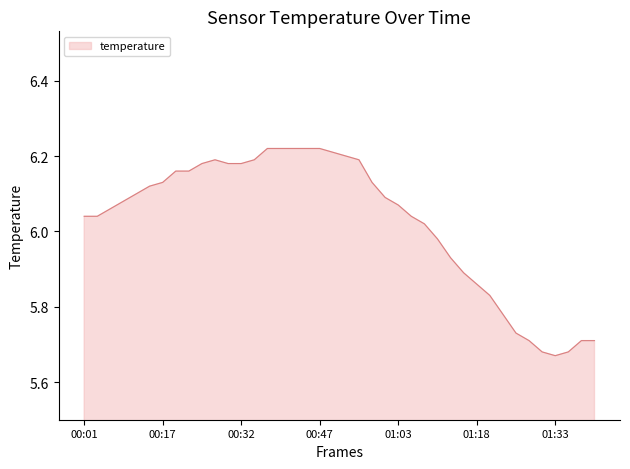

Reading right to left, transcribe all the data shown in this chart.

01:41=5.7	01:39=5.7	01:36=5.7	01:33=5.7	01:31=5.7	01:28=5.7	01:26=5.7	01:23=5.8	01:21=5.8	01:18=5.9	01:15=5.9	01:13=5.9	01:10=6.0	01:08=6.0	01:05=6.0	01:03=6.1	01:00=6.1	00:58=6.1	00:55=6.2	00:53=6.2	00:50=6.2	00:47=6.2	00:45=6.2	00:42=6.2	00:40=6.2	00:37=6.2	00:35=6.2	00:32=6.2	00:30=6.2	00:27=6.2	00:25=6.2	00:22=6.2	00:19=6.2	00:17=6.1	00:14=6.1	00:12=6.1	00:09=6.1	00:06=6.1	00:04=6.0	00:01=6.0